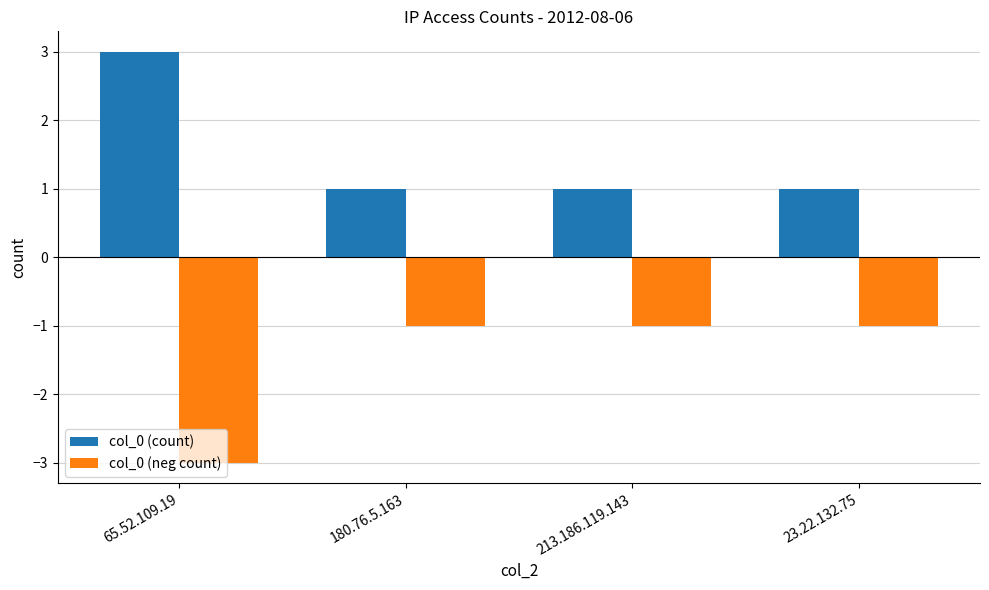

What are all the series names shown in the legend?

col_0 (count), col_0 (neg count)